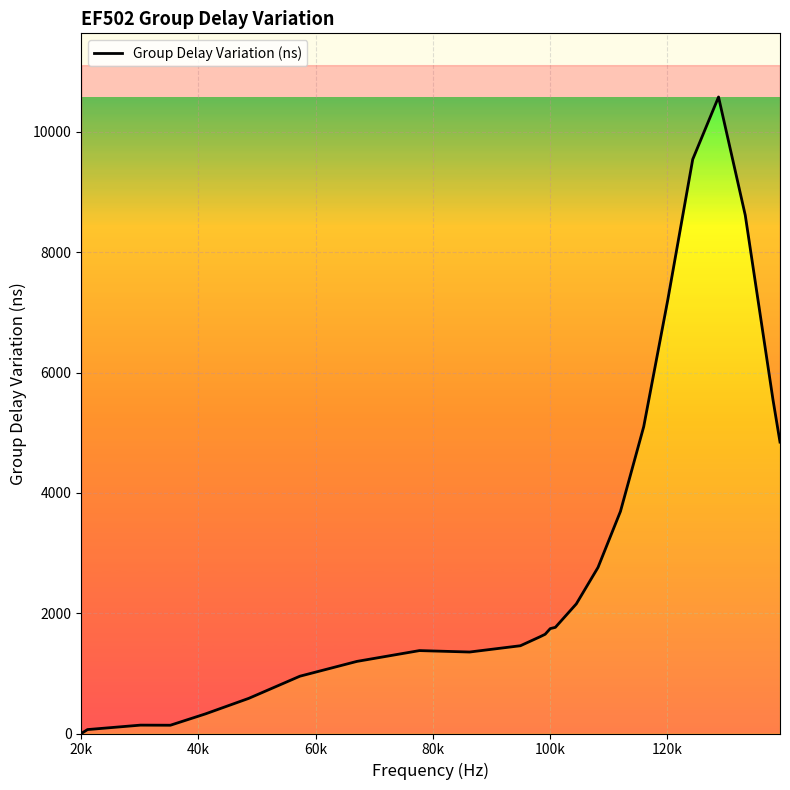

How many values are below 1649?

12